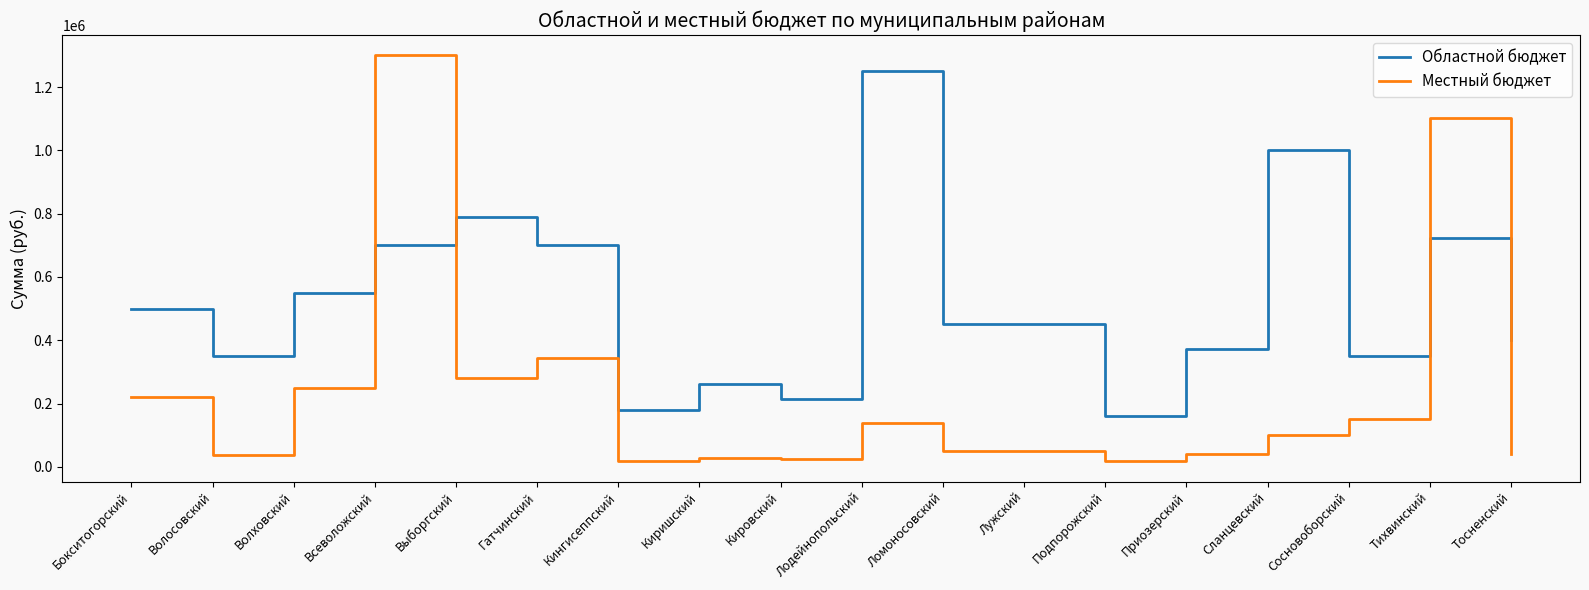

The Местный бюджет series shows 250000.0 at Волховский. True or false?

True